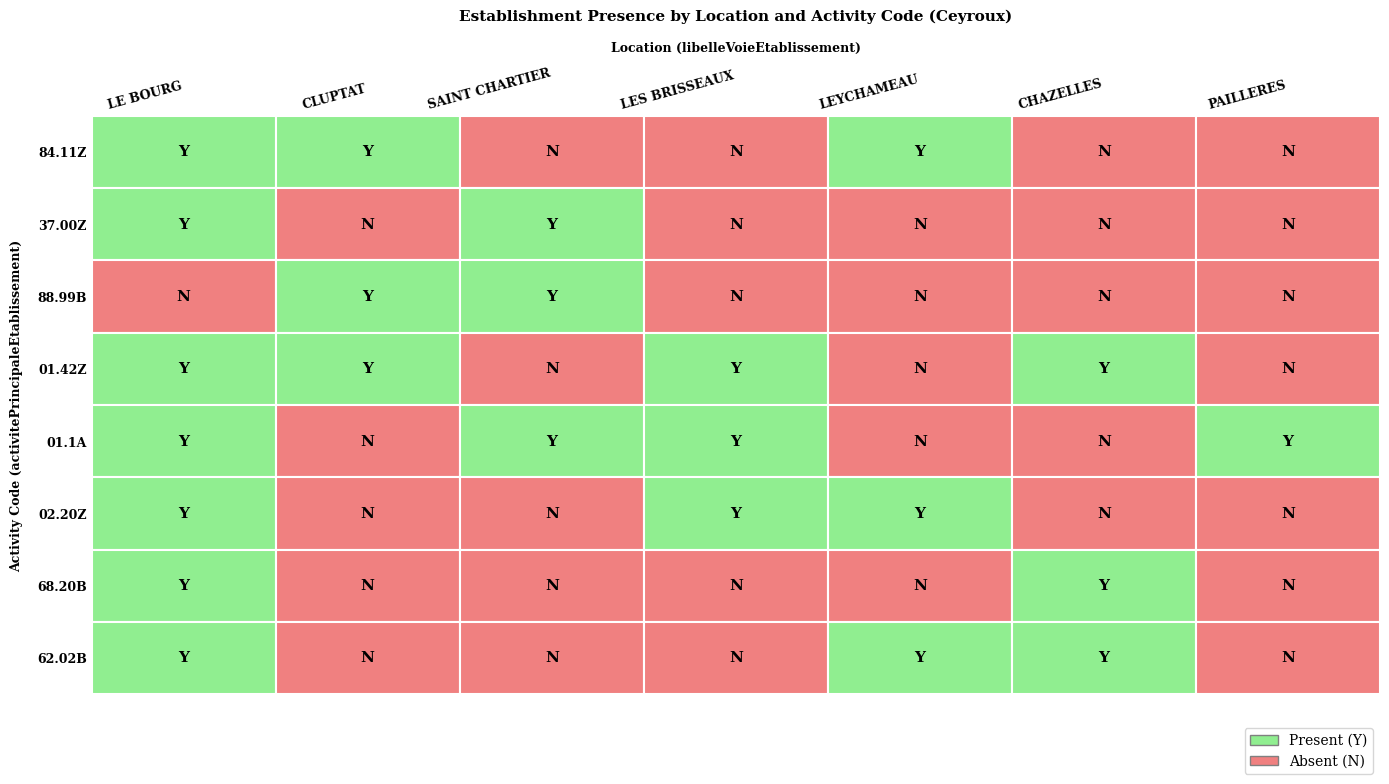

Which category has the lowest value in the PAILLERES series?

84.11Z